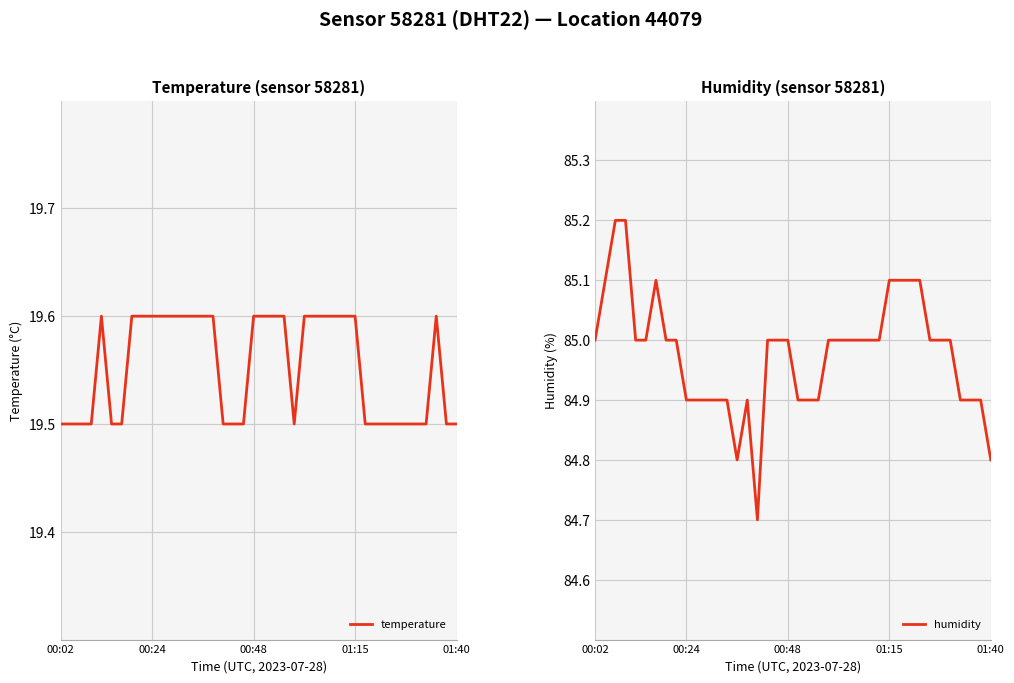

The value of humidity at 00:24 is 26.8. True or false?

False